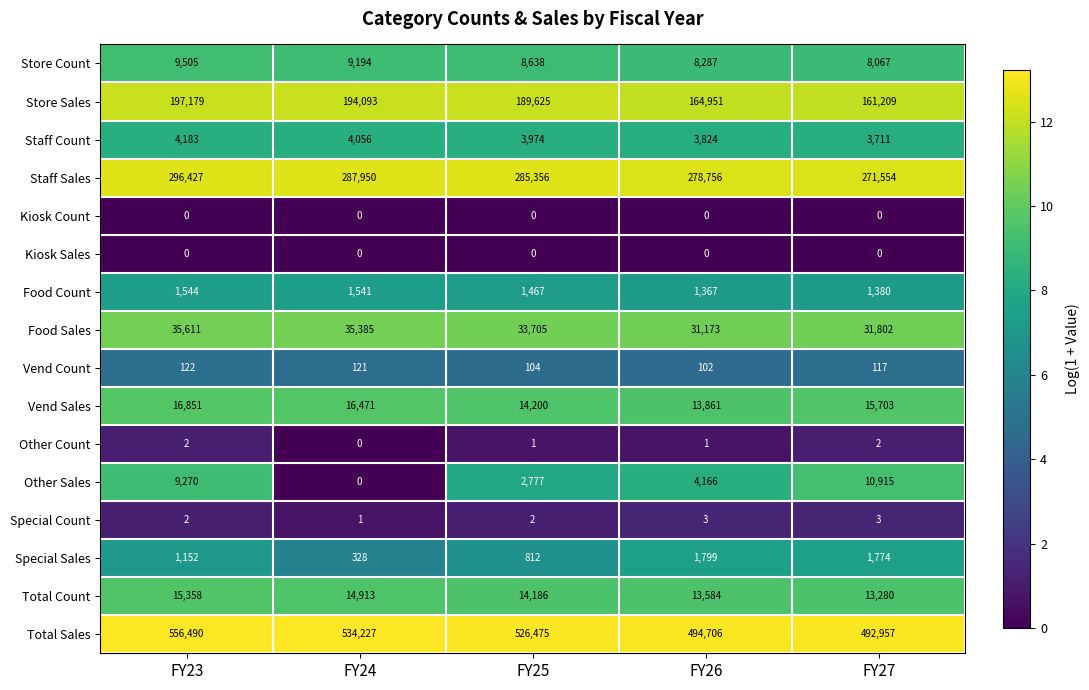

What is the total value across all series at FY26?

1016580